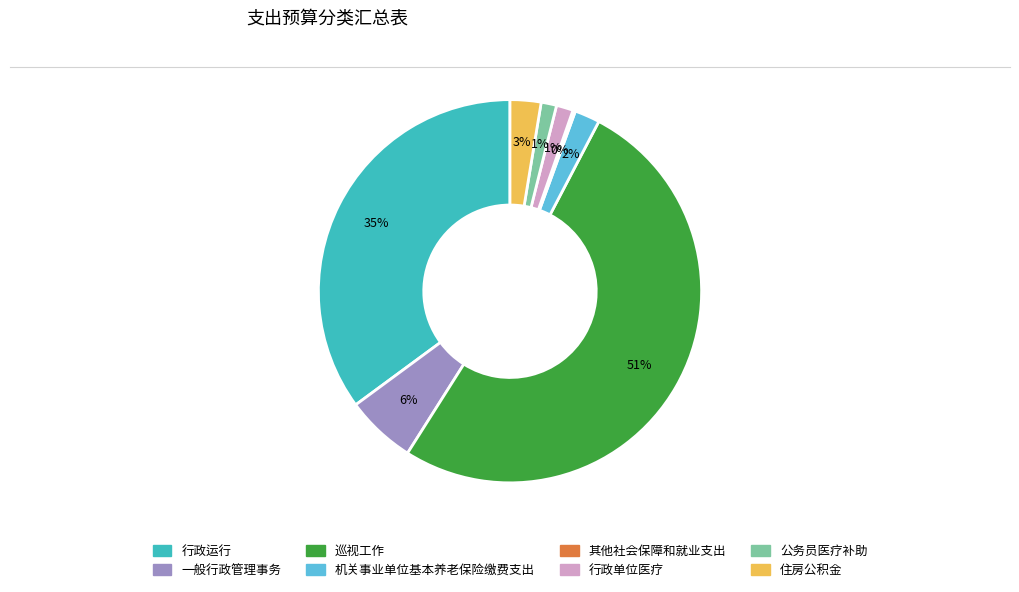

What percentage is the 行政单位医疗 slice, to the nearest percent?

1%